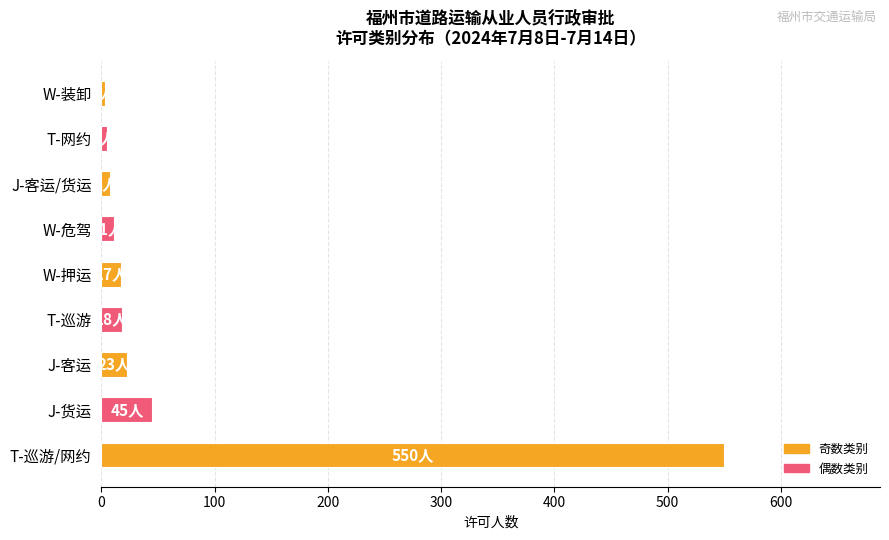

What is the ratio of the value at T-巡游/网约 to the value at J-客运?

23.9